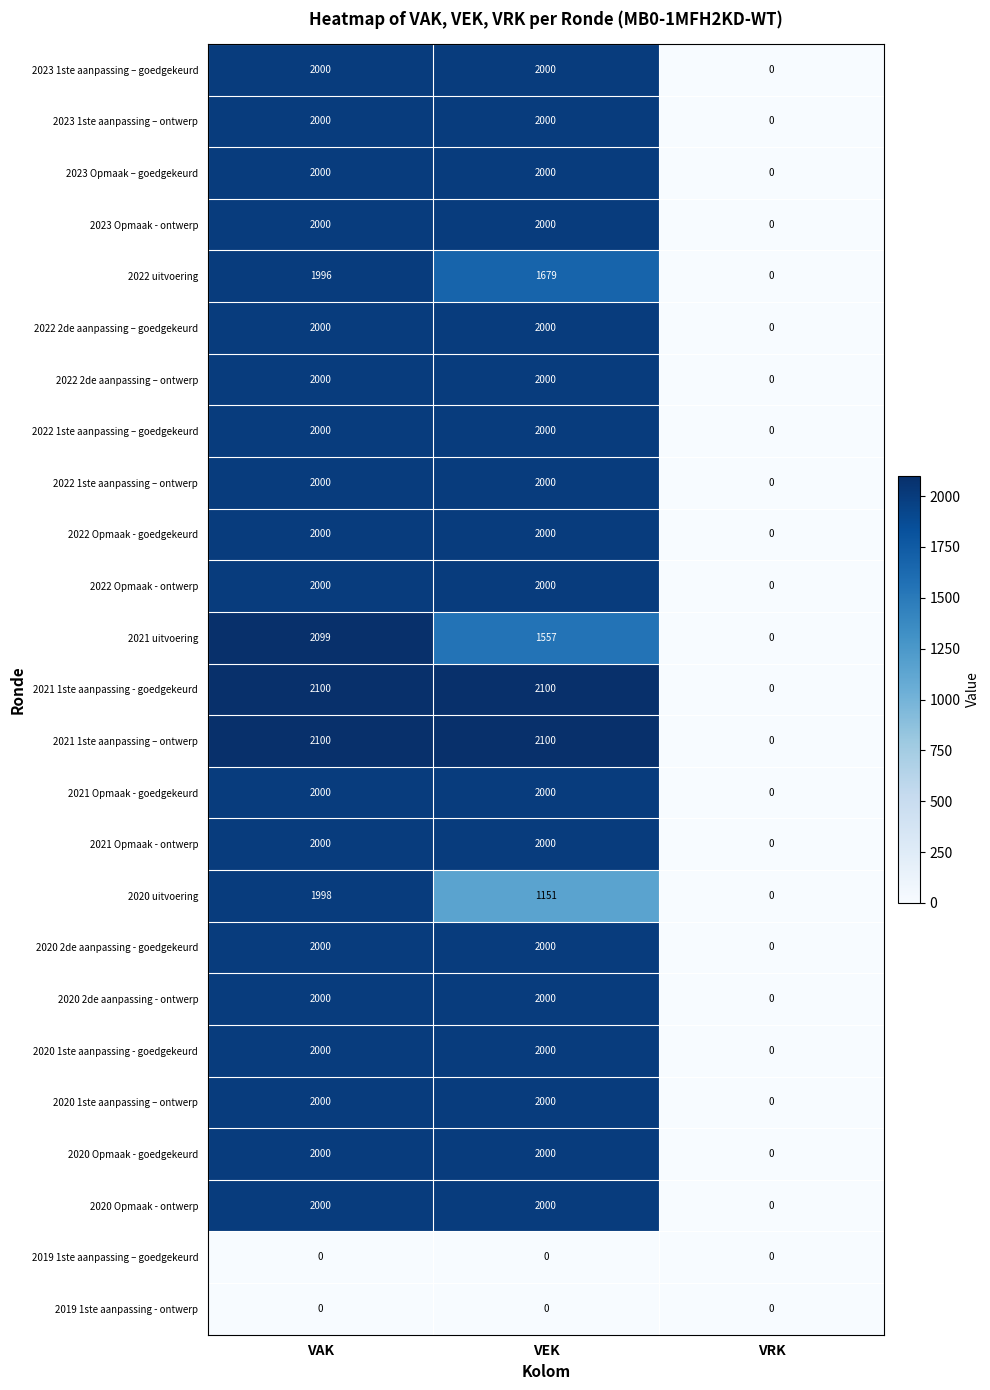

At which label does 2022 2de aanpassing – ontwerp reach its minimum?

VRK